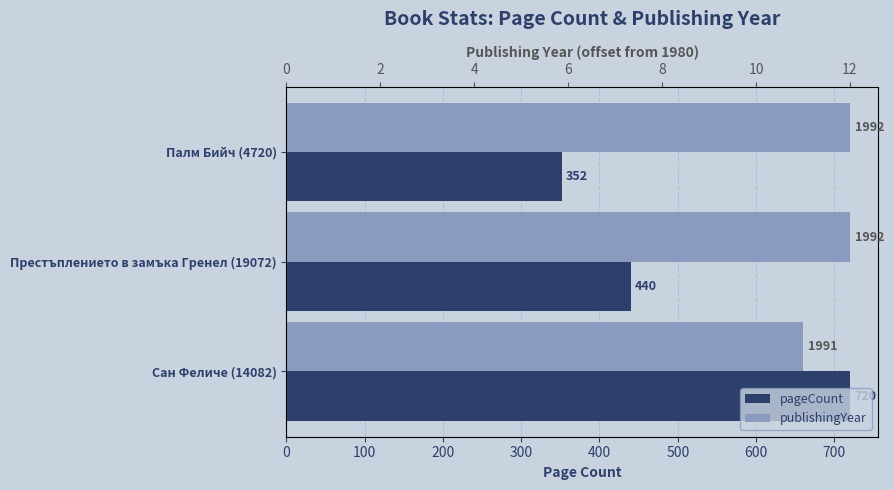

What is the difference between the publishingYear values at Палм Бийч (4720) and Сан Феличе (14082)?

1